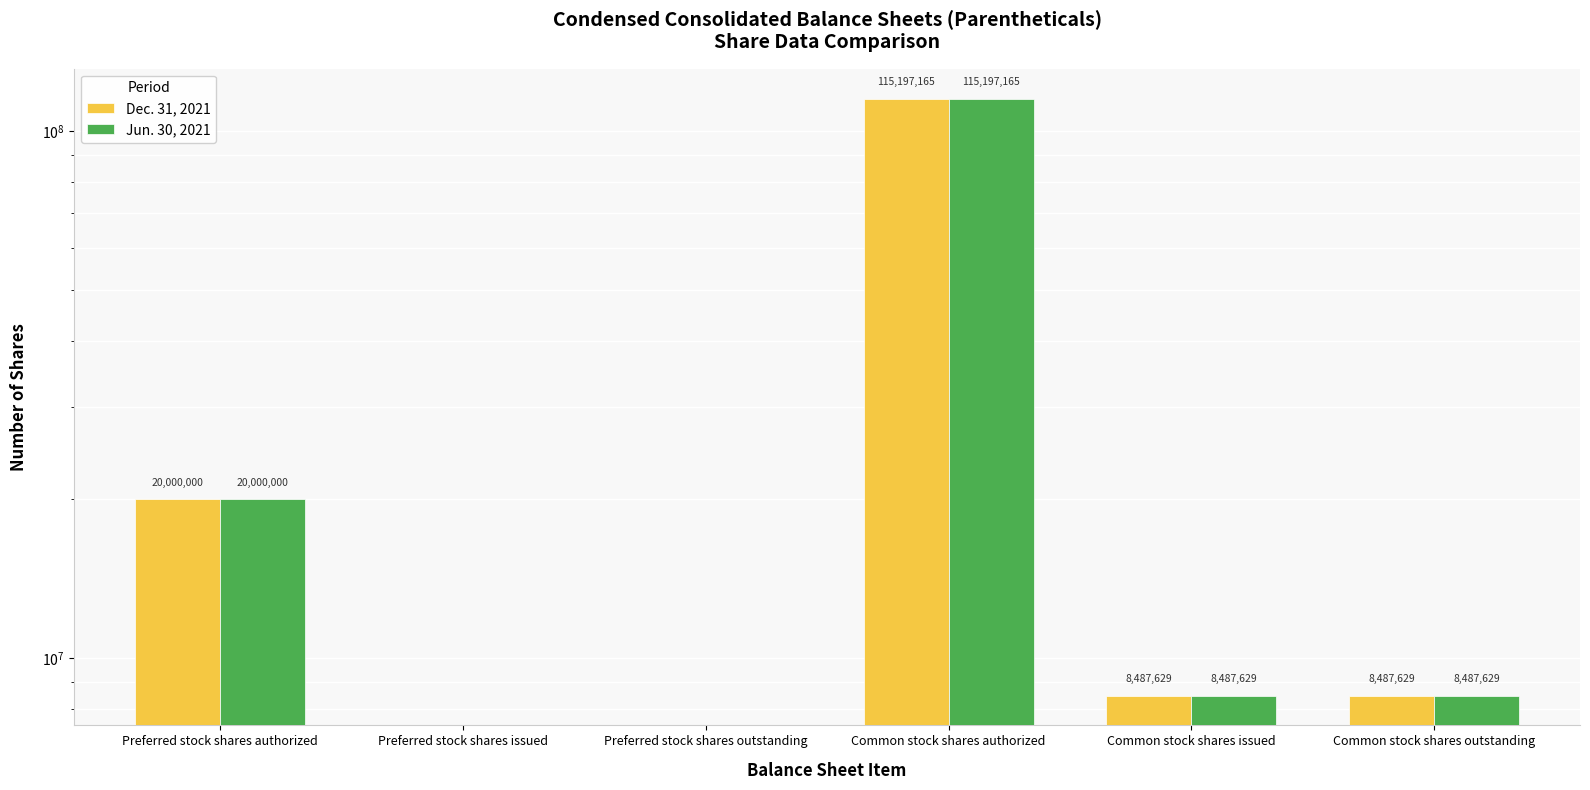

How many data points in Dec. 31, 2021 are less than 8487629?

2